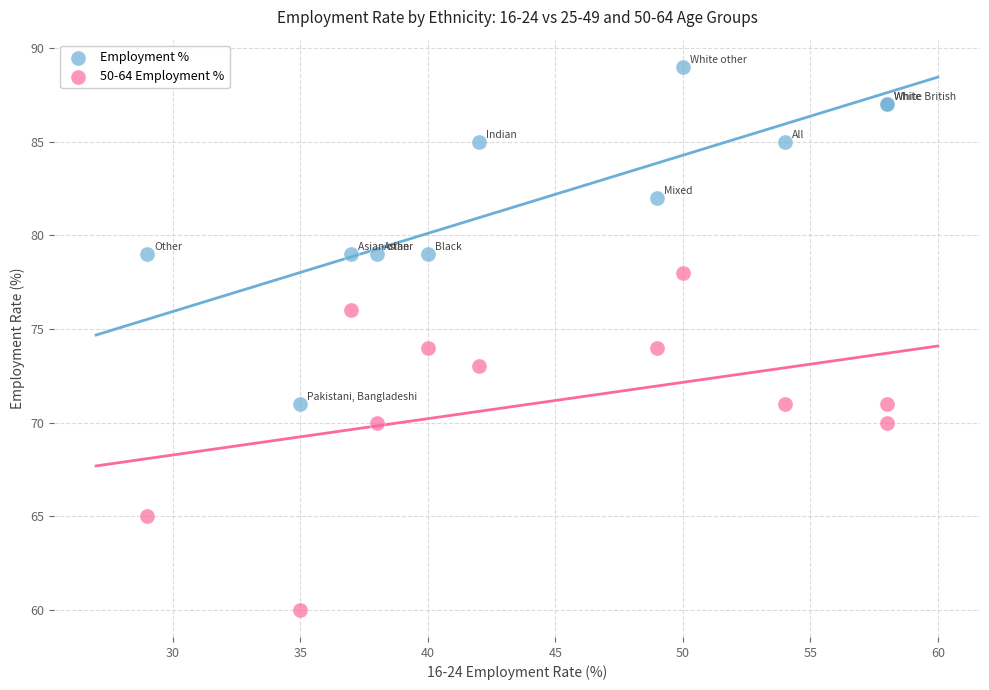

Which series reaches the minimum Y coordinate?

50-64 Employment %